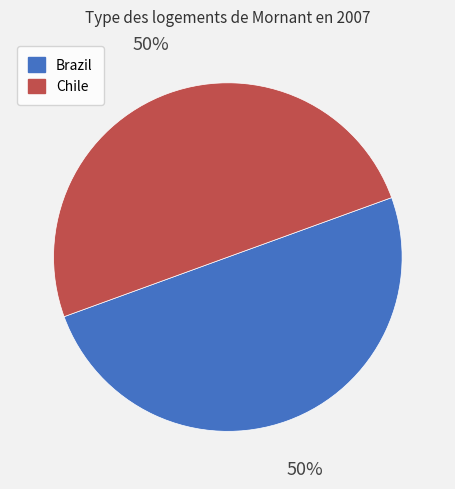

To the nearest percent, what is the average slice percentage?

50%